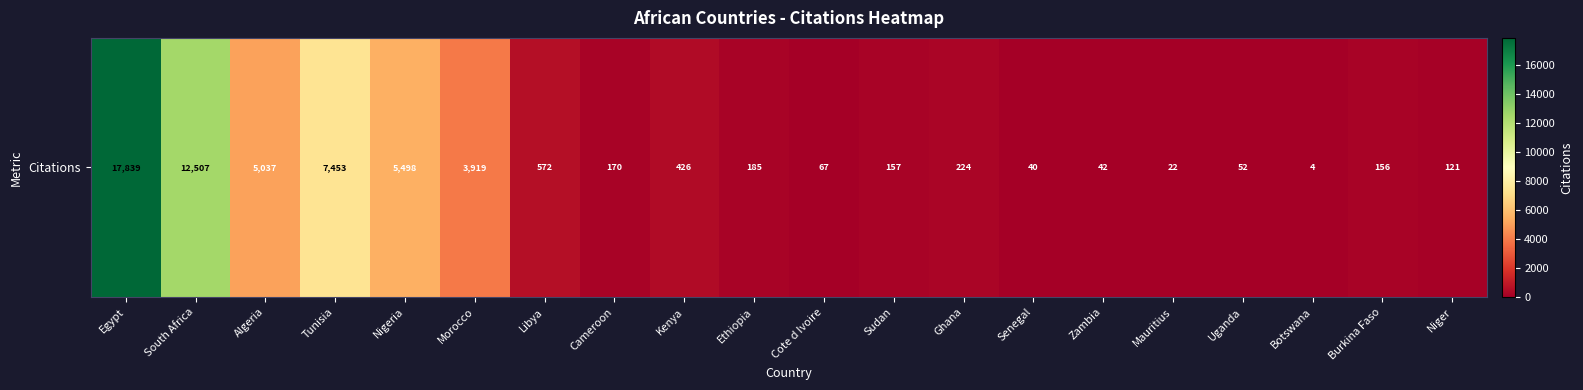

What is the ratio of the value at Uganda to the value at Mauritius?

2.4